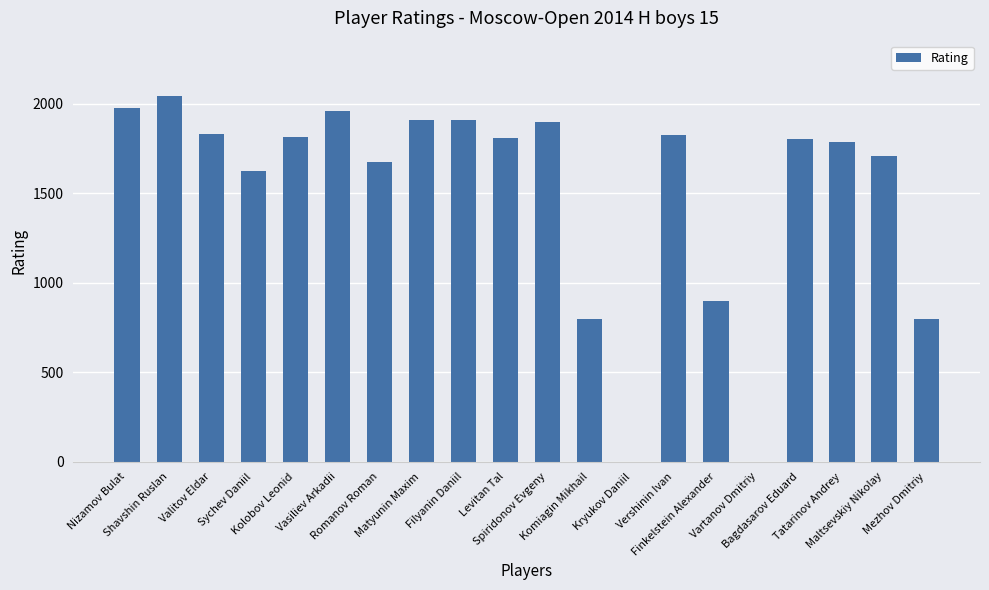

What is the greatest value displayed?

2046